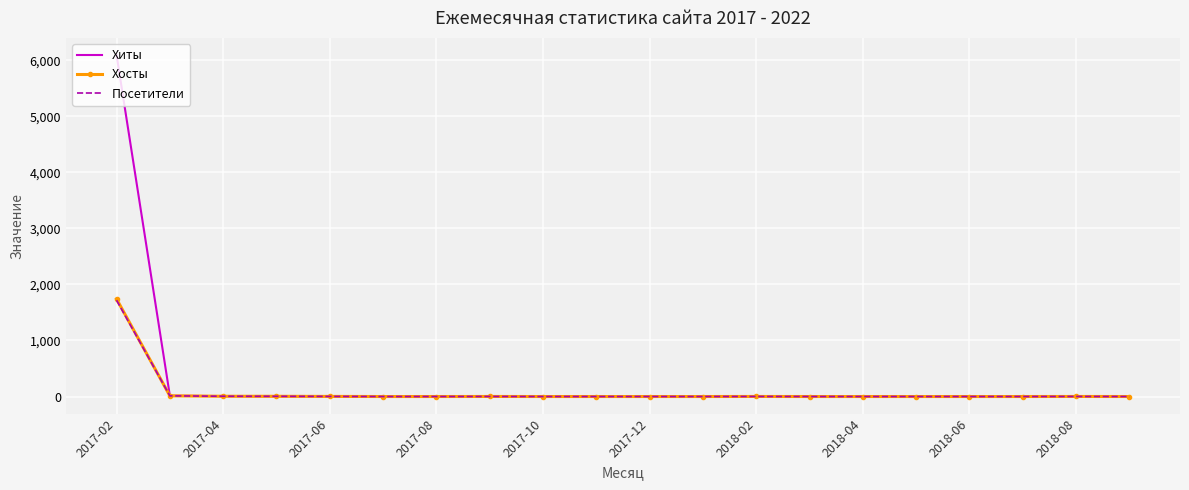

Which series has the largest range (max minus min)?

Хиты